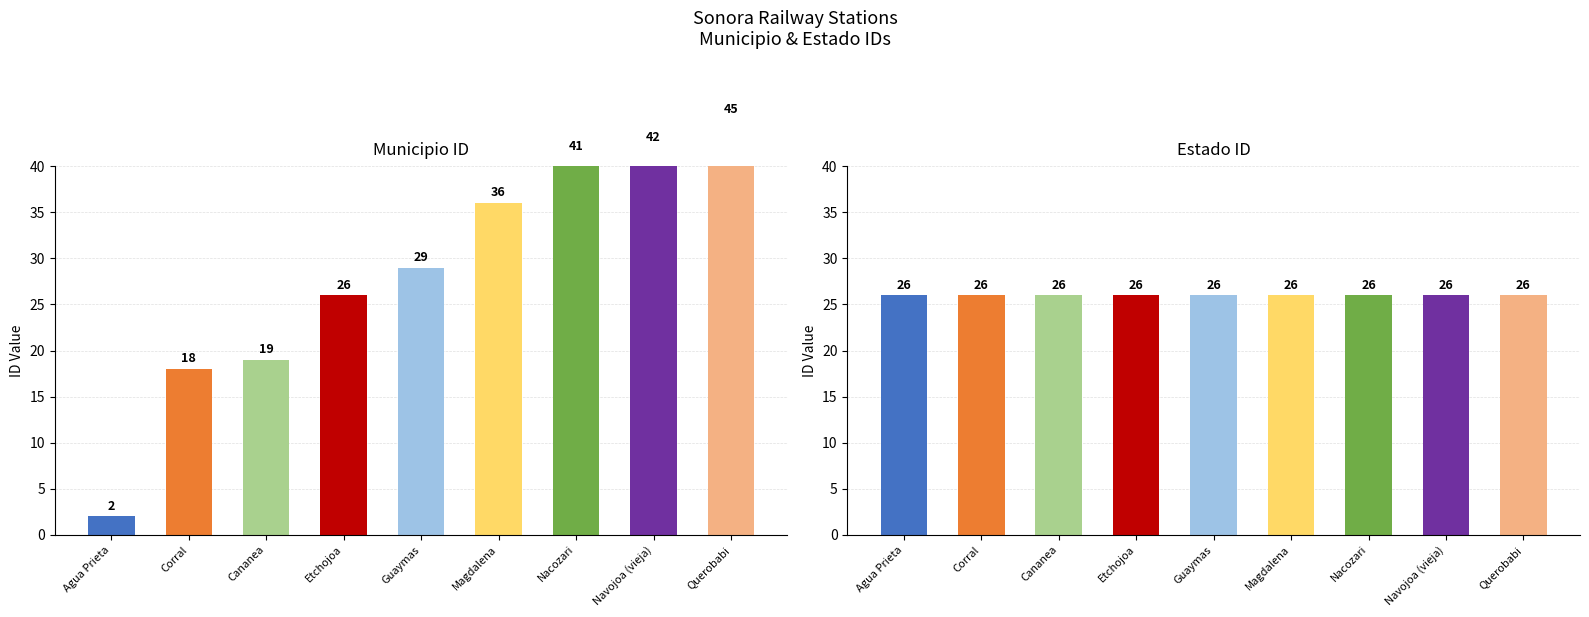

Rank the categories by estado_id value from lowest to highest.

Agua Prieta, Corral, Cananea, Etchojoa, Guaymas, Magdalena, Nacozari, Navojoa (vieja), Querobabi